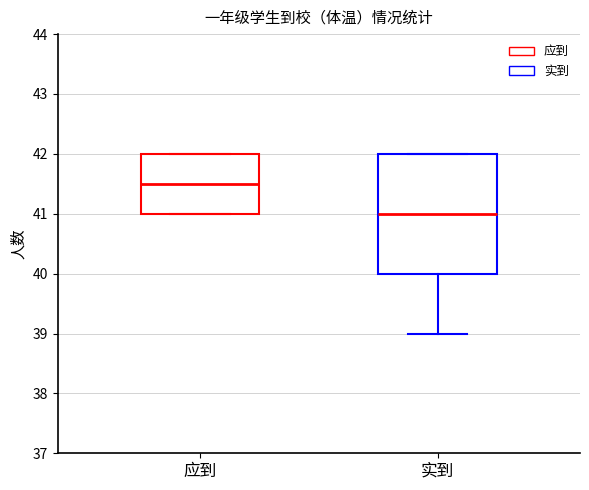

Which box has the highest median line?

应到